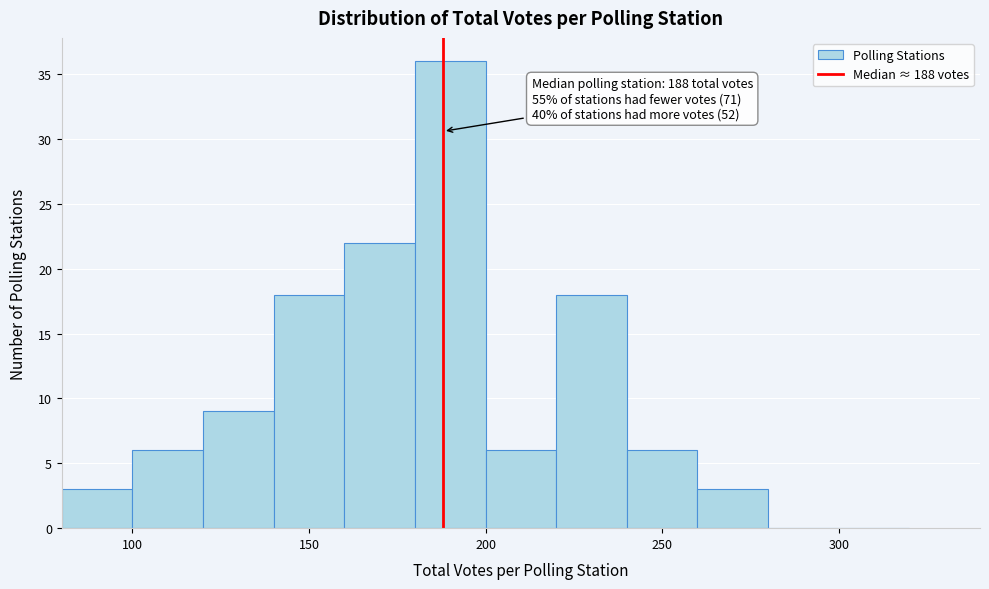

Over which range of the x-axis is the bar tallest?

180 to 200